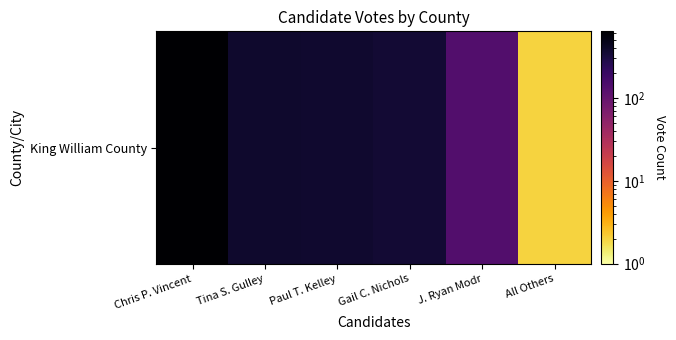

Which has a higher value, Paul T. Kelley or Chris P. Vincent?

Chris P. Vincent